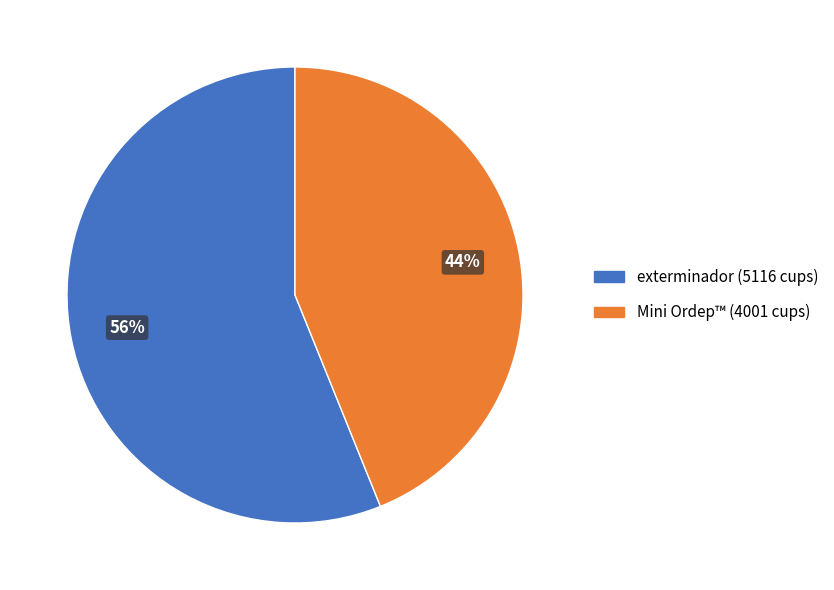

To the nearest percent, what is the difference between the largest and smallest slice percentages?

12%